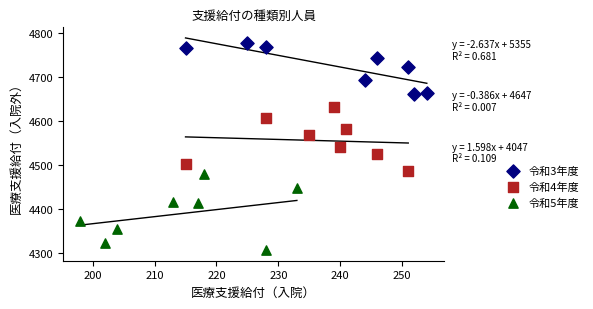

Which series contains the highest Y value?

令和3年度